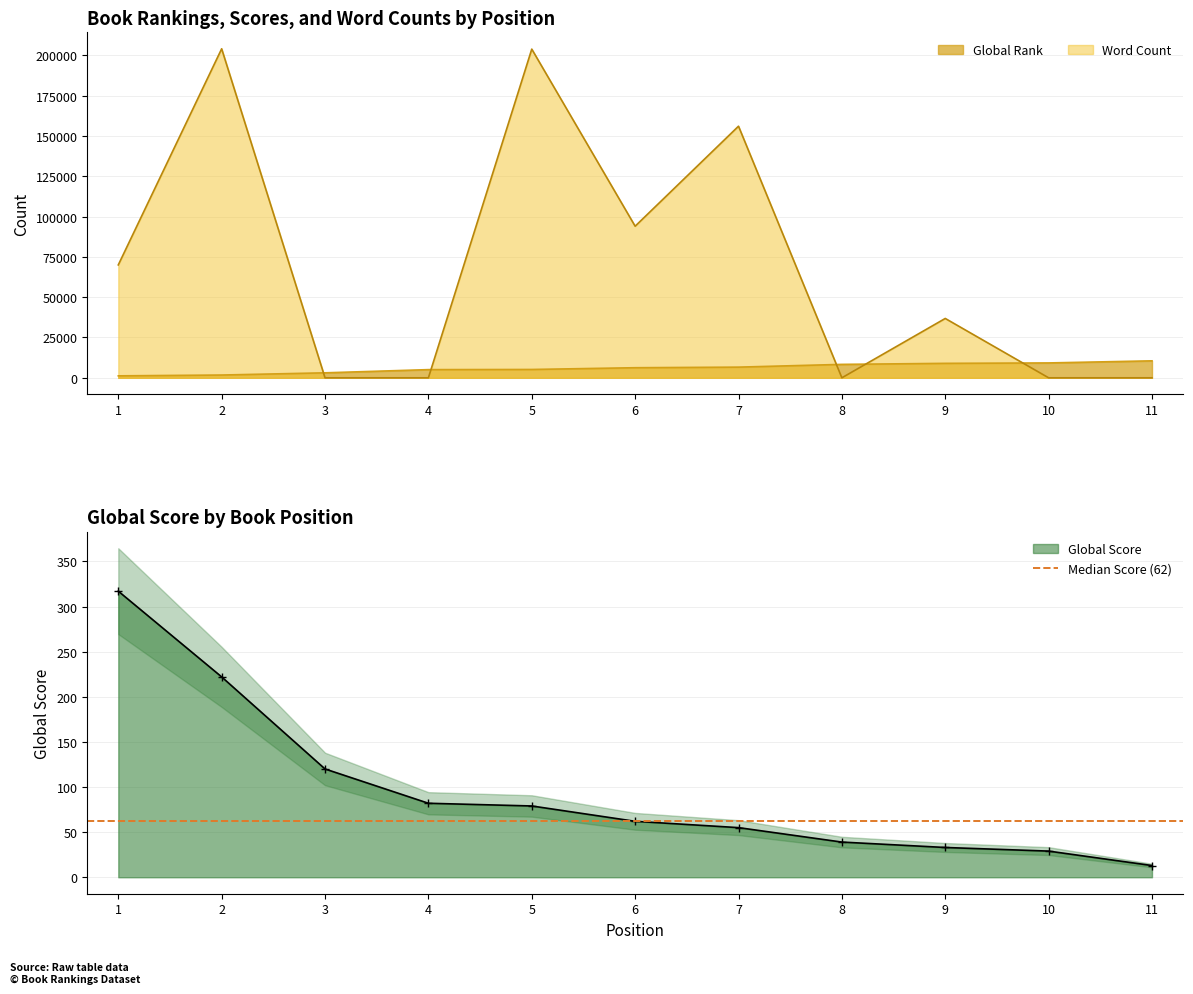

What is the value of the Global Rank point at the 7th from the left?

6621